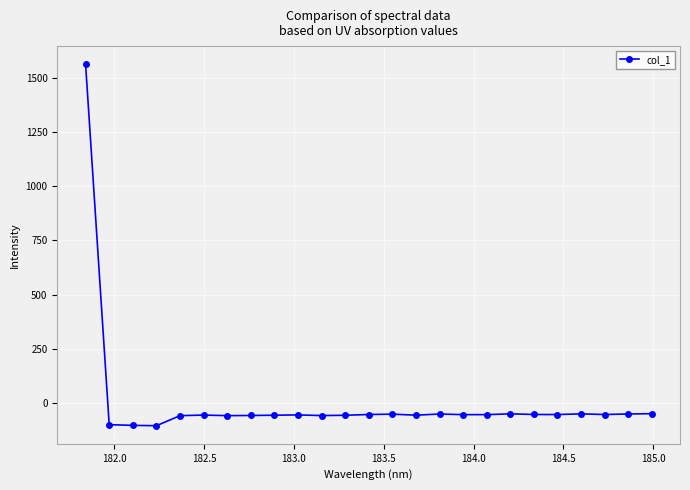

What is the sum of all values?

100.9